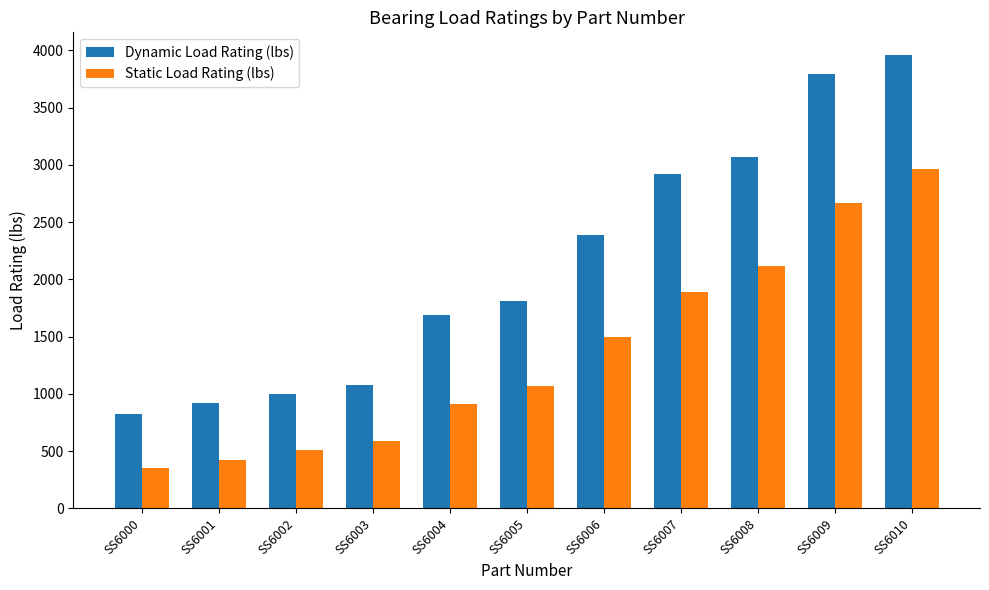

What is the spread (max minus min) of values at SS6008?

945